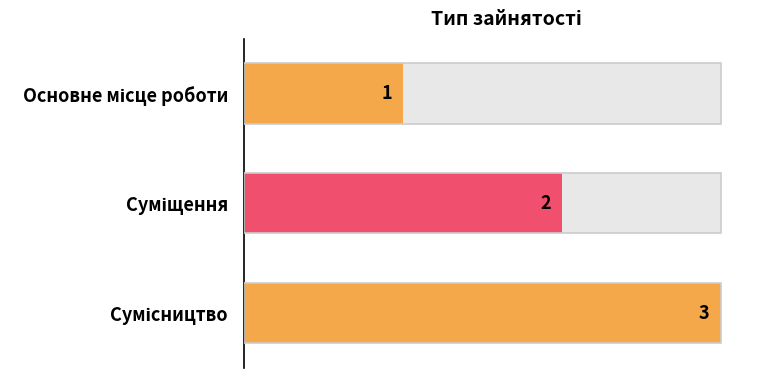

Reading right to left, extract all data points from this chart.

3	2	1